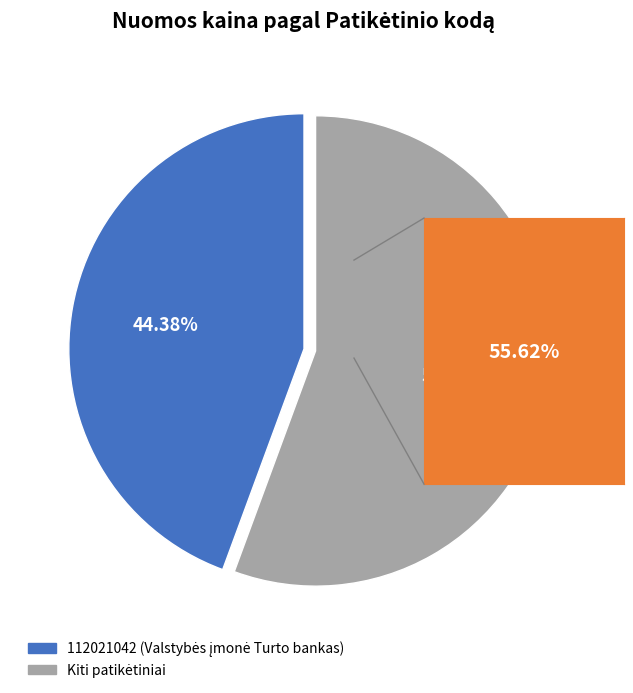

Does any single category account for the majority?

Yes